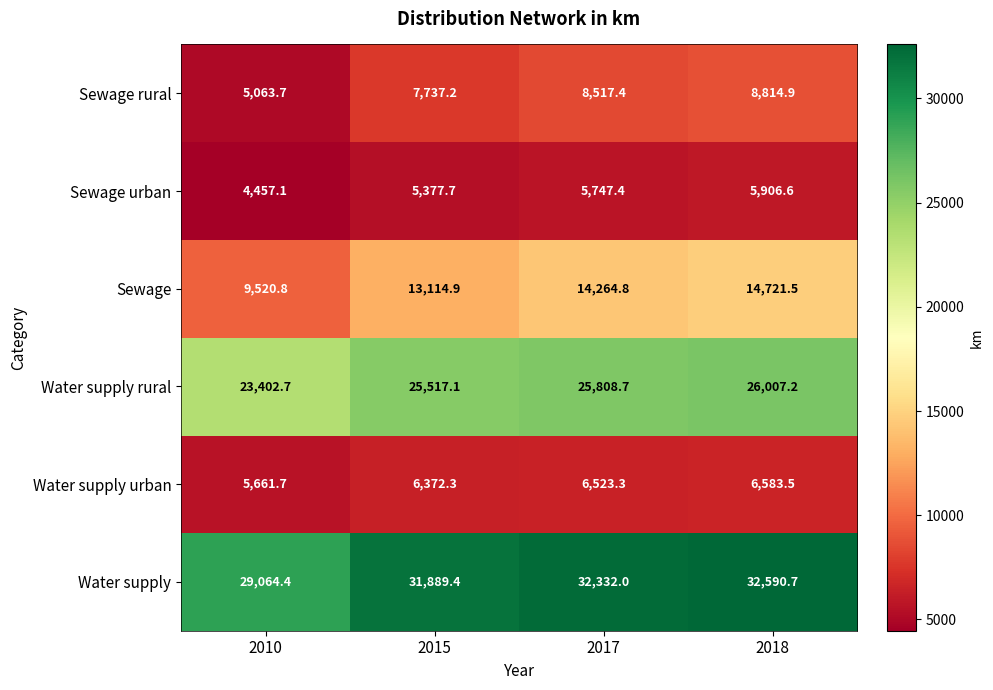

Reading left to right, list all the values displayed in this chart.

Sewage rural: 2010=5063.7	2015=7737.2	2017=8517.4	2018=8814.9
Sewage urban: 2010=4457.1	2015=5377.7	2017=5747.4	2018=5906.6
Sewage: 2010=9520.8	2015=13114.9	2017=14264.8	2018=14721.5
Water supply rural: 2010=23402.7	2015=25517.1	2017=25808.7	2018=26007.2
Water supply urban: 2010=5661.7	2015=6372.3	2017=6523.3	2018=6583.5
Water supply: 2010=29064.4	2015=31889.4	2017=32332.0	2018=32590.7